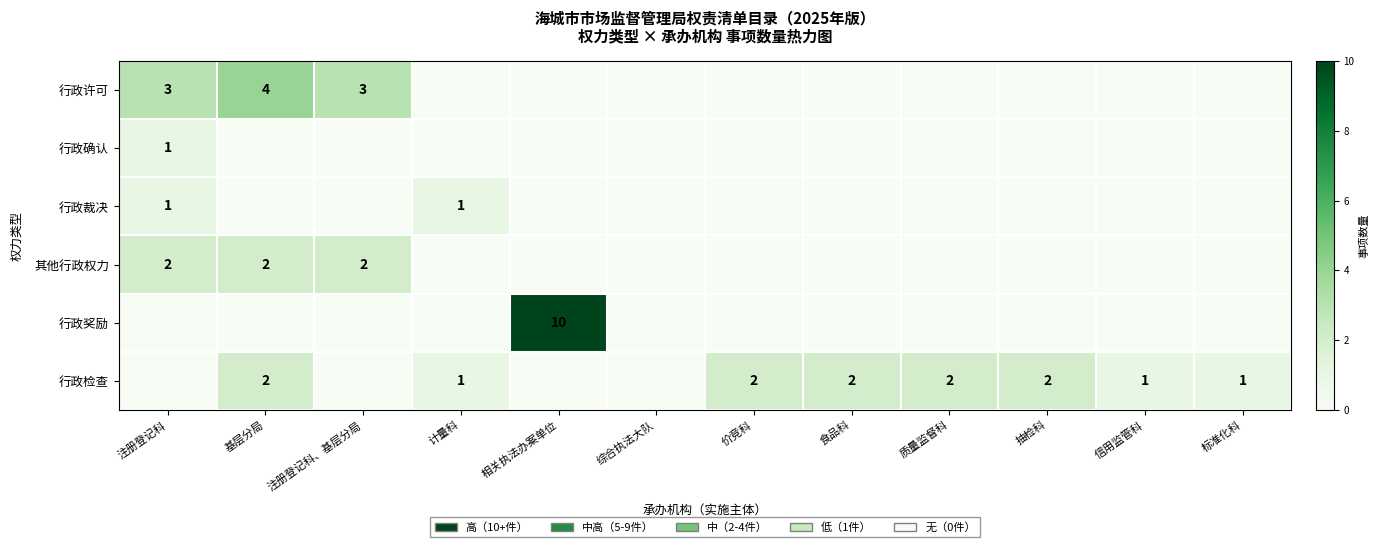

Count the number of categories in the chart.

12